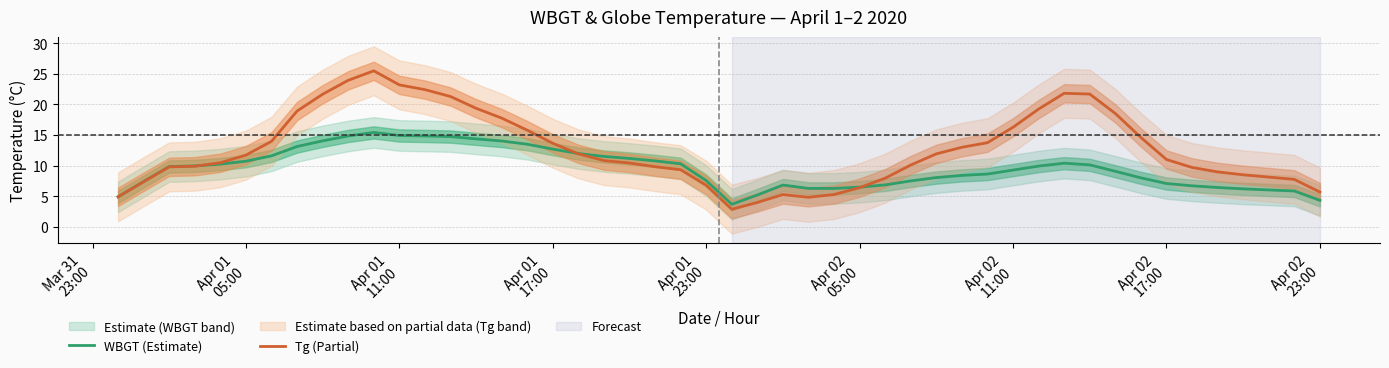

Is the value of WBGT_April at 2 greater than the value of WBGT_Tg_April2 at 1?

Yes